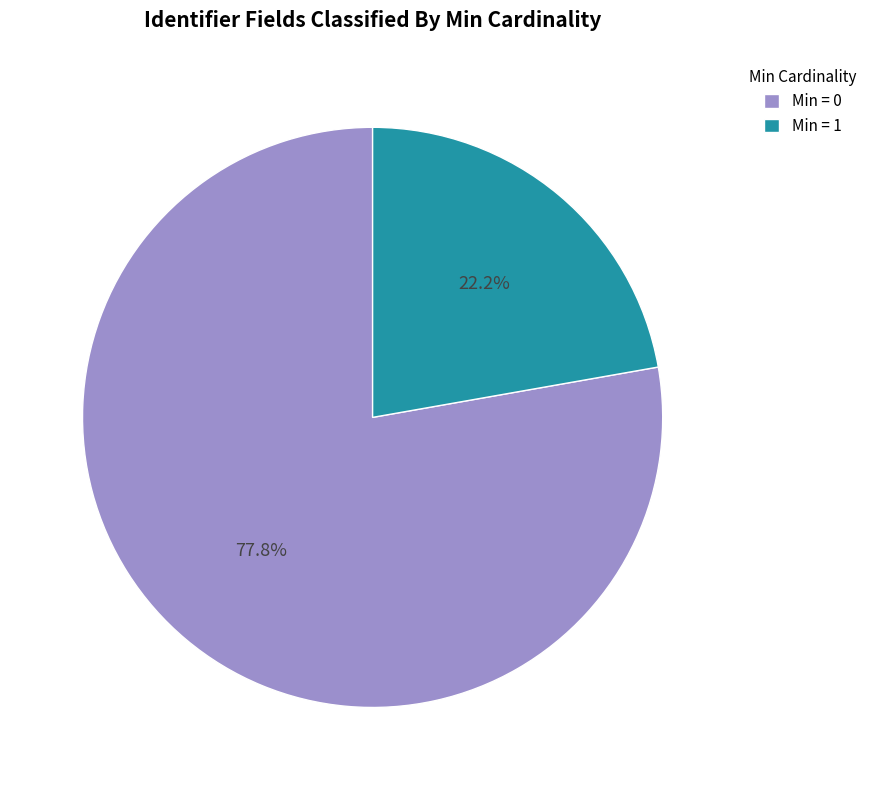

How many slices are in this pie chart?

2